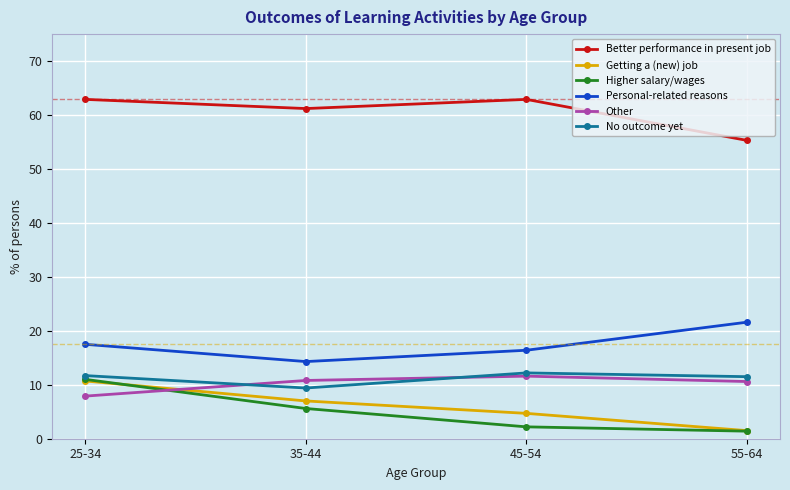

Is the value of Personal-related reasons at 35-44 greater than the value of Getting a (new) job at 35-44?

Yes